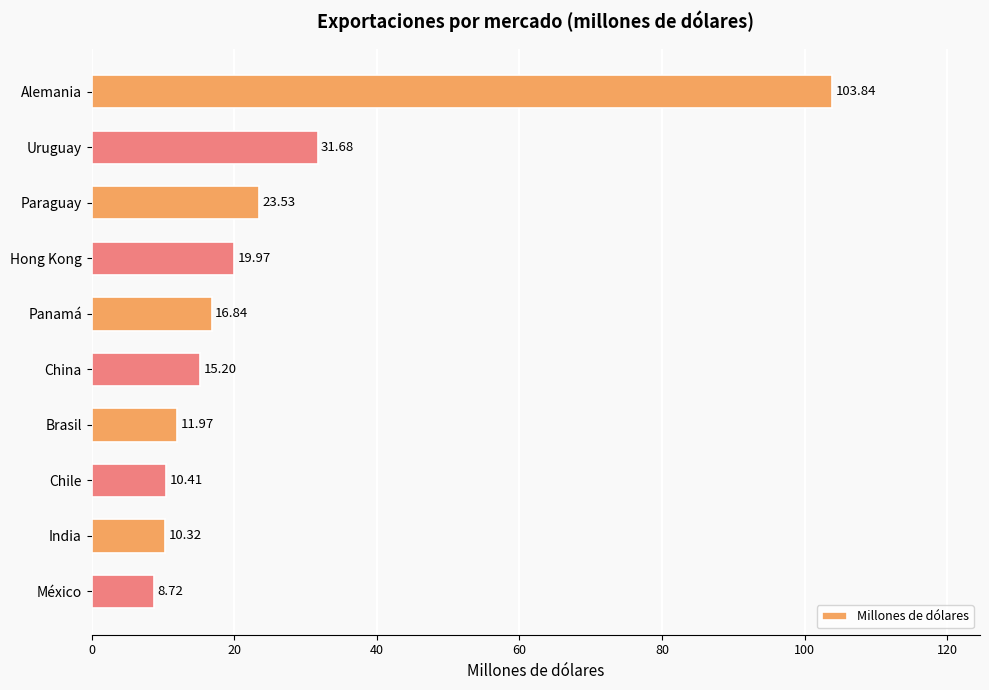

List the labels in order of value, smallest first.

México, India, Chile, Brasil, China, Panamá, Hong Kong, Paraguay, Uruguay, Alemania